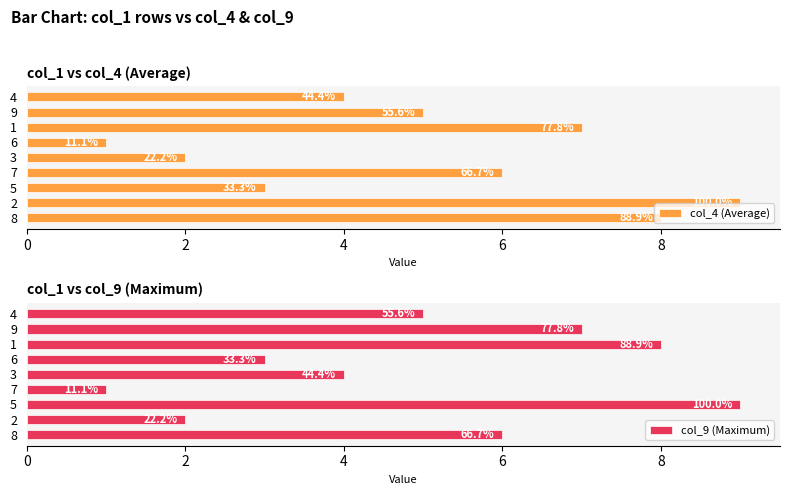

Does the chart contain stacked bars?

No